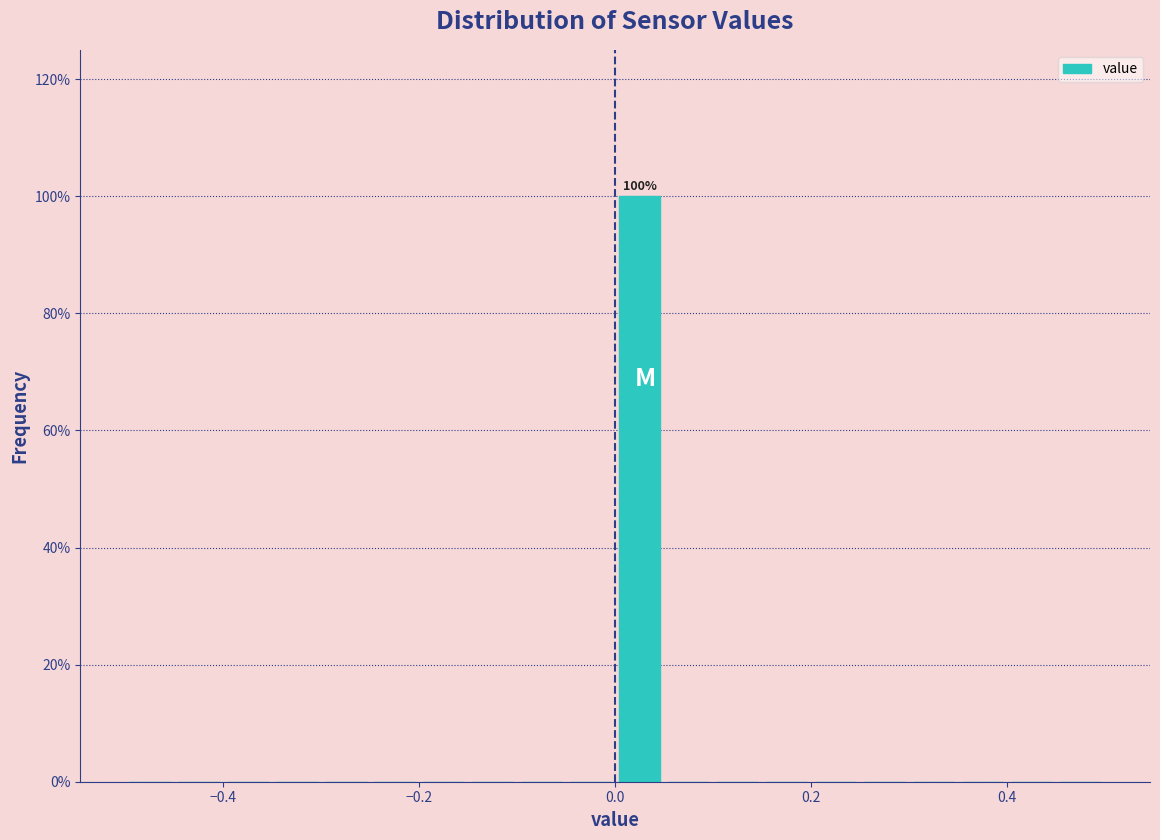

Read against the x-axis, roughly where is the centre of the tallest bar?

0.02